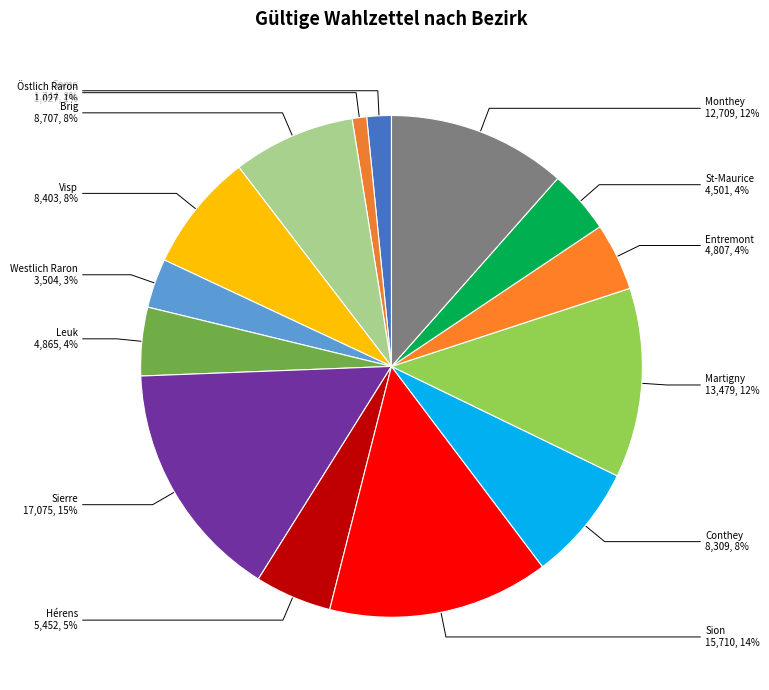

How many slices are in this pie chart?

14